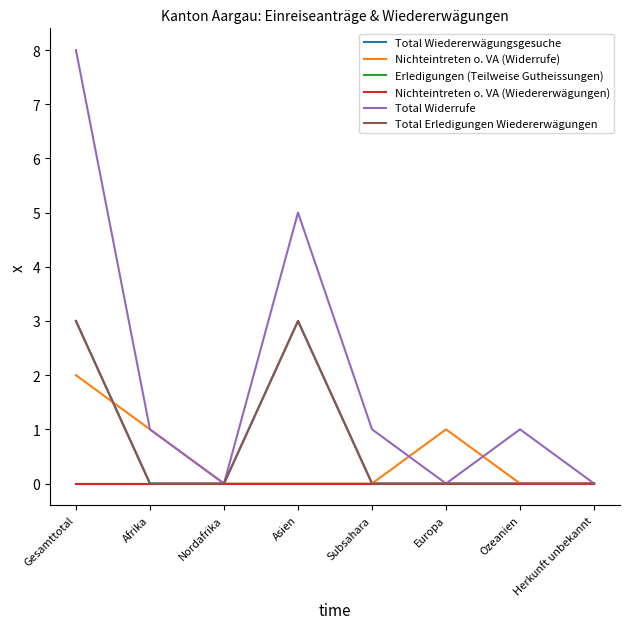

Is it true that Total Wiedererwägungsgesuche equals 0 at Ozeanien?

True